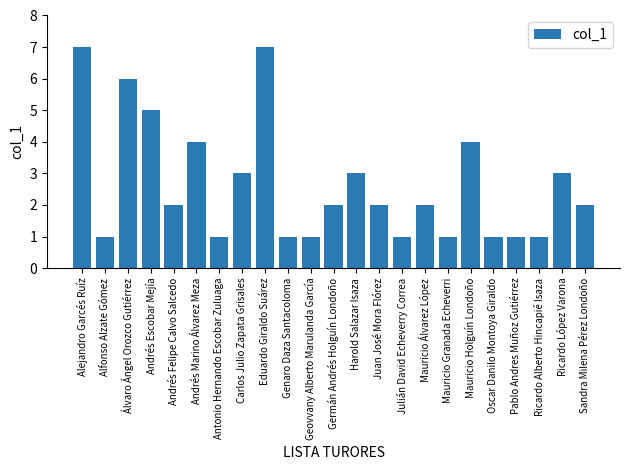

What is the difference between the values at Álvaro Ángel Orozco Gutiérrez and Ricardo López Varona?

3